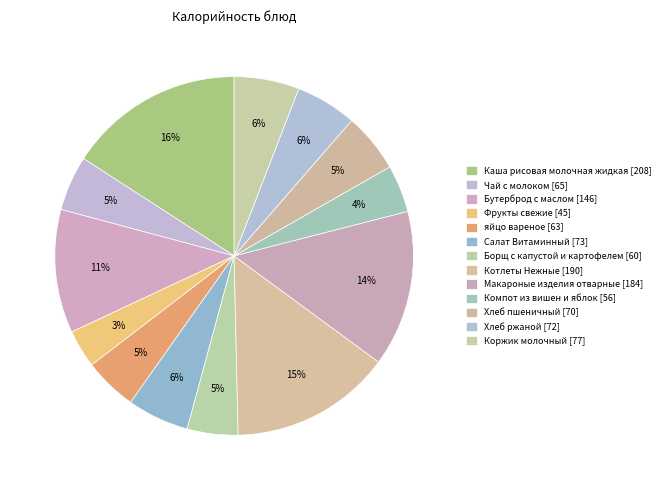

Combined, what portion of the pie is яйцо вареное and Бутерброд с маслом?

15.9%